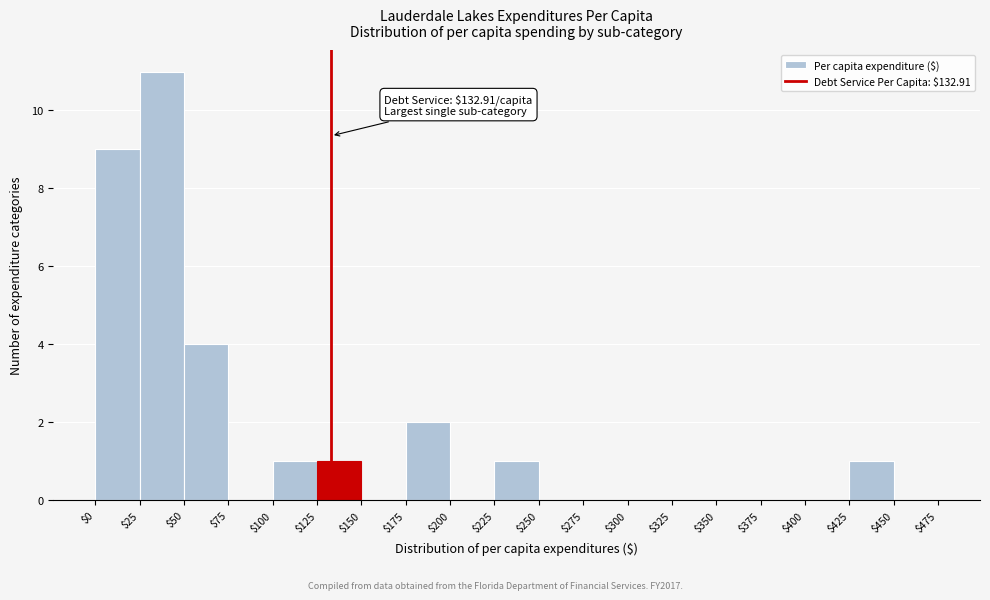

Over which range of the x-axis is the bar tallest?

$25 to $50